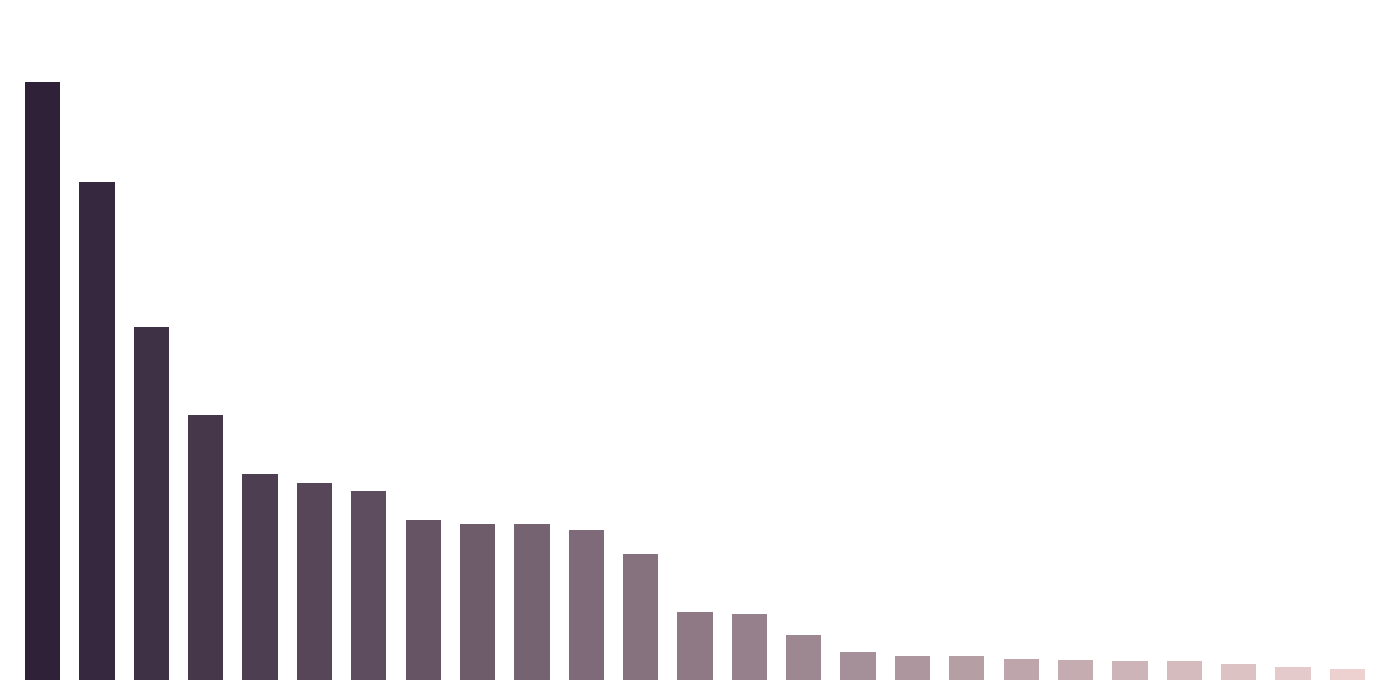

What is the average value?

8.5